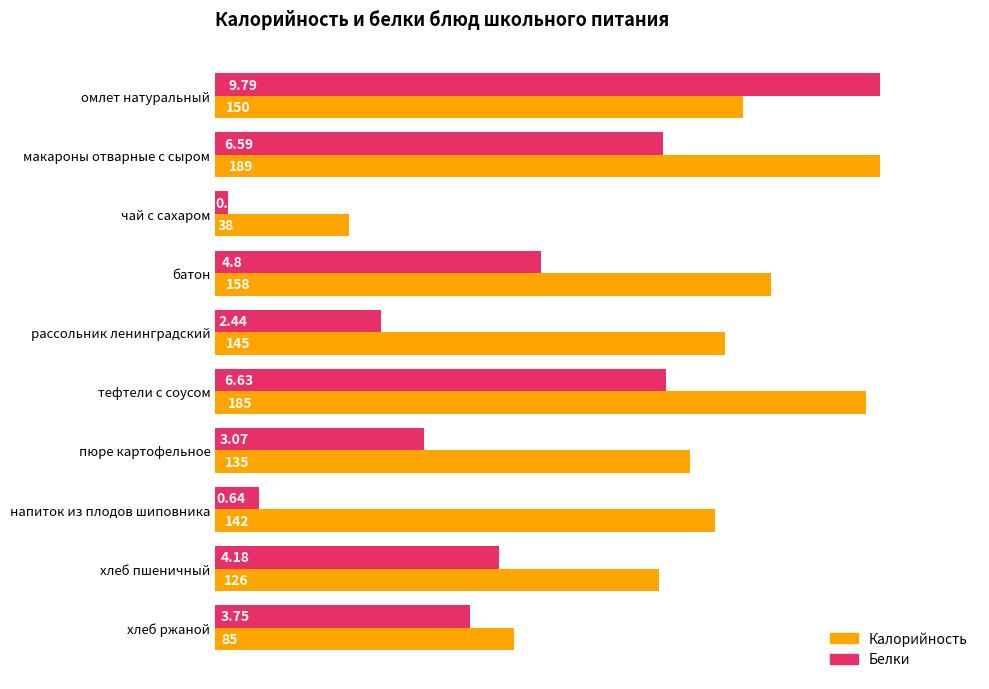

What is the average value of the Белки series?

81.2